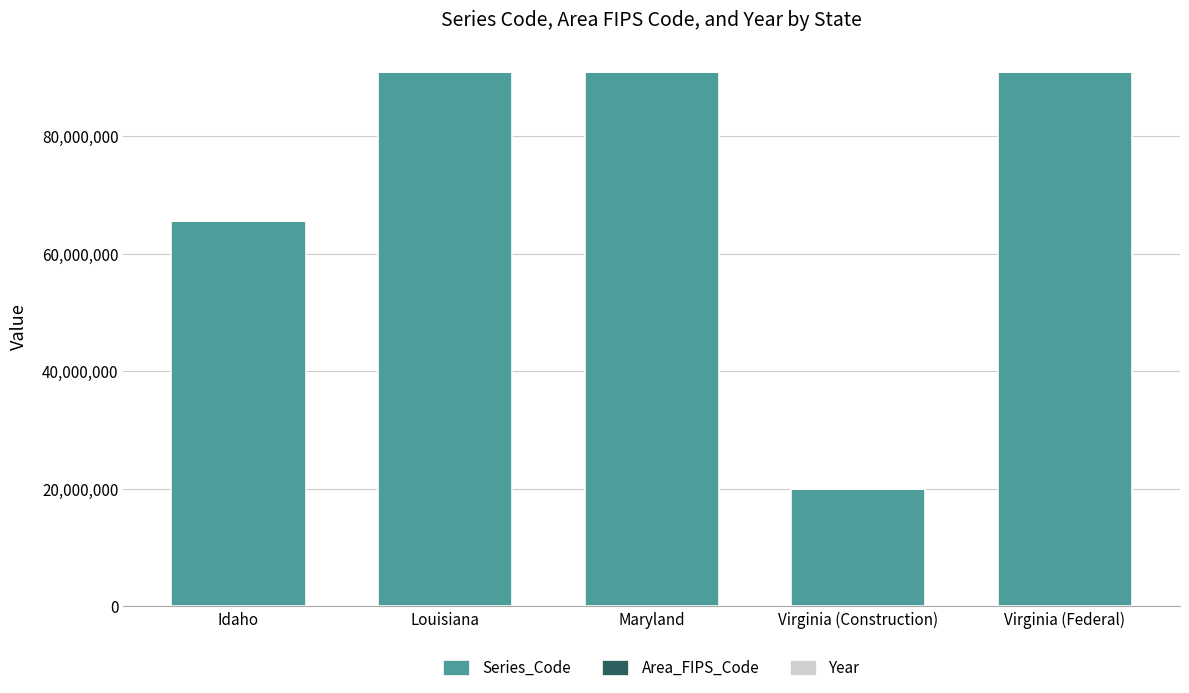

What is the sum of all Series_Code values?

358360000